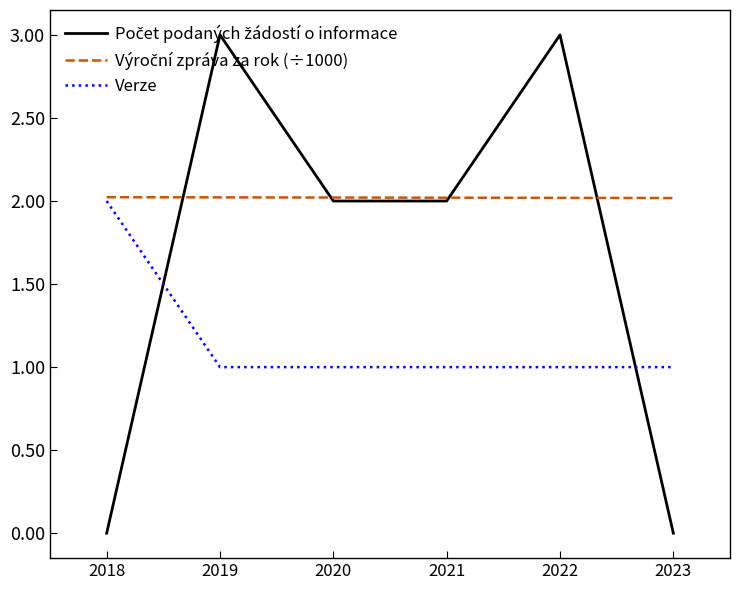

Does the chart have visible grid lines?

No